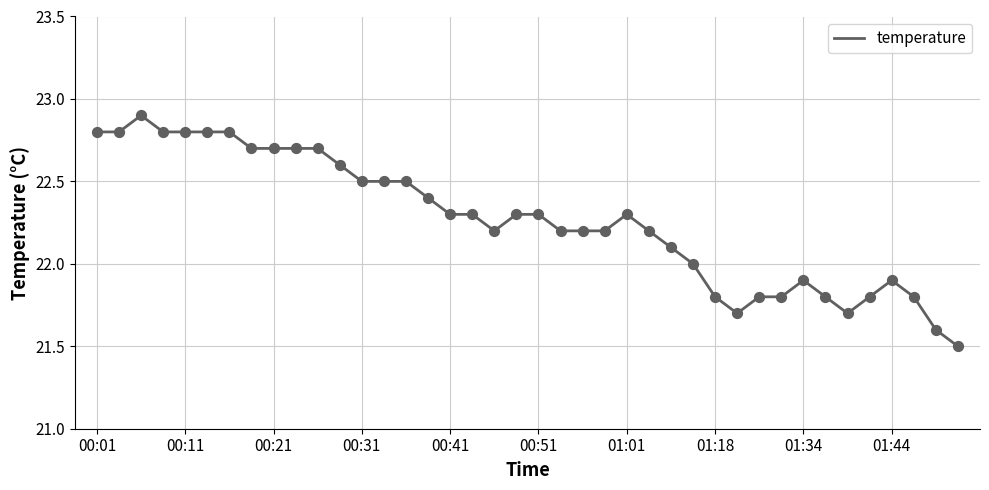

What is the maximum value shown in the chart?

22.9